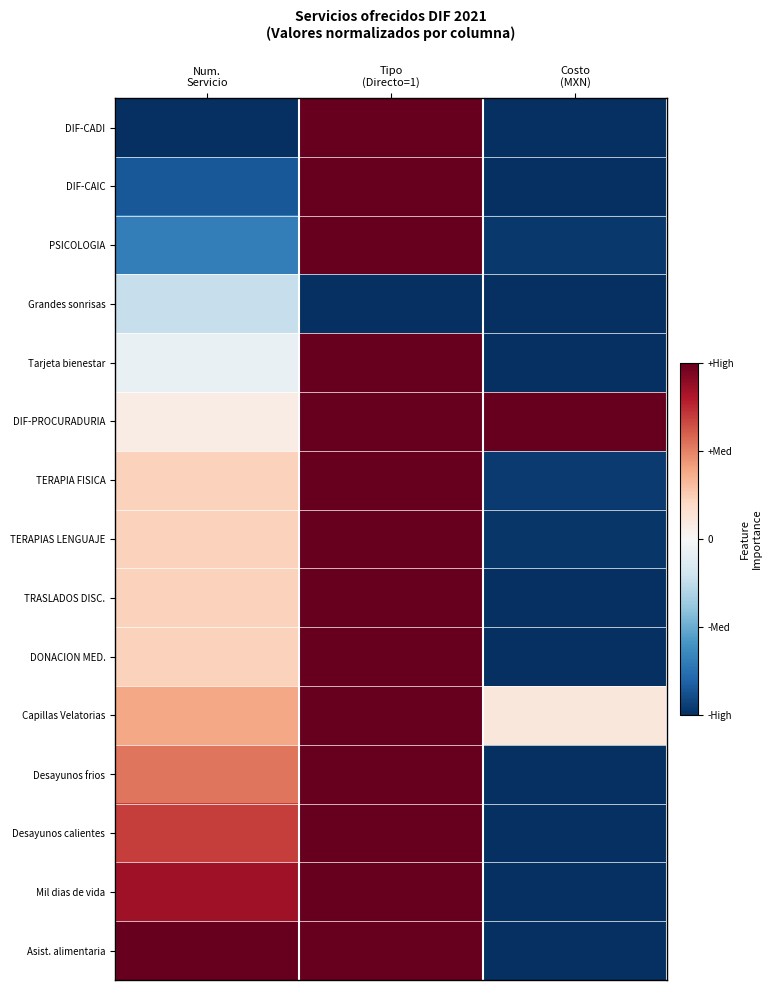

Reading left to right, transcribe all the data shown in this chart.

DIF-CADI: Num.
Servicio=-1.0	Tipo
(Directo=1)=1.0	Costo
(MXN)=-1.0
DIF-CAIC: Num.
Servicio=-0.8	Tipo
(Directo=1)=1.0	Costo
(MXN)=-1.0
PSICOLOGIA: Num.
Servicio=-0.7	Tipo
(Directo=1)=1.0	Costo
(MXN)=-1.0
Grandes sonrisas: Num.
Servicio=-0.2	Tipo
(Directo=1)=-1.0	Costo
(MXN)=-1.0
Tarjeta bienestar: Num.
Servicio=-0.1	Tipo
(Directo=1)=1.0	Costo
(MXN)=-1.0
DIF-PROCURADURIA: Num.
Servicio=0.1	Tipo
(Directo=1)=1.0	Costo
(MXN)=1.0
TERAPIA FISICA: Num.
Servicio=0.2	Tipo
(Directo=1)=1.0	Costo
(MXN)=-1.0
TERAPIAS LENGUAJE: Num.
Servicio=0.2	Tipo
(Directo=1)=1.0	Costo
(MXN)=-1.0
TRASLADOS DISC.: Num.
Servicio=0.2	Tipo
(Directo=1)=1.0	Costo
(MXN)=-1.0
DONACION MED.: Num.
Servicio=0.2	Tipo
(Directo=1)=1.0	Costo
(MXN)=-1.0
Capillas Velatorias: Num.
Servicio=0.4	Tipo
(Directo=1)=1.0	Costo
(MXN)=0.1
Desayunos frios: Num.
Servicio=0.5	Tipo
(Directo=1)=1.0	Costo
(MXN)=-1.0
Desayunos calientes: Num.
Servicio=0.7	Tipo
(Directo=1)=1.0	Costo
(MXN)=-1.0
Mil dias de vida: Num.
Servicio=0.8	Tipo
(Directo=1)=1.0	Costo
(MXN)=-1.0
Asist. alimentaria: Num.
Servicio=1.0	Tipo
(Directo=1)=1.0	Costo
(MXN)=-1.0